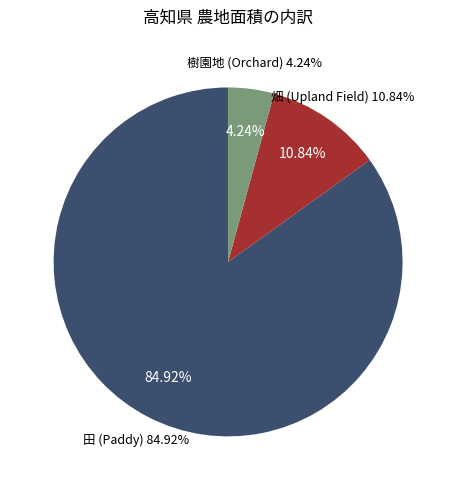

Which category accounts for the majority?

田_面積